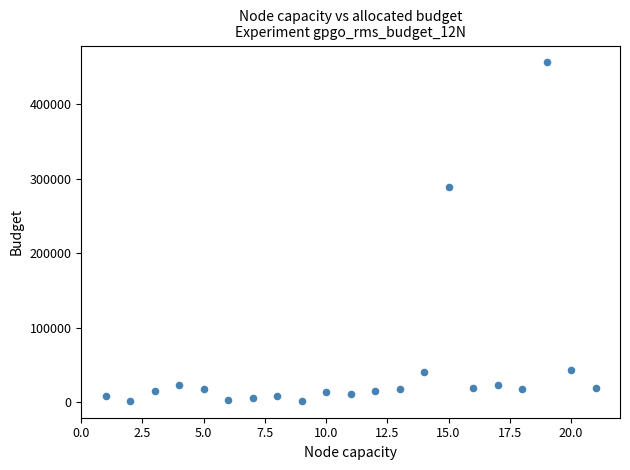

What Y value in the scatter plot is closest to 228969?

289000